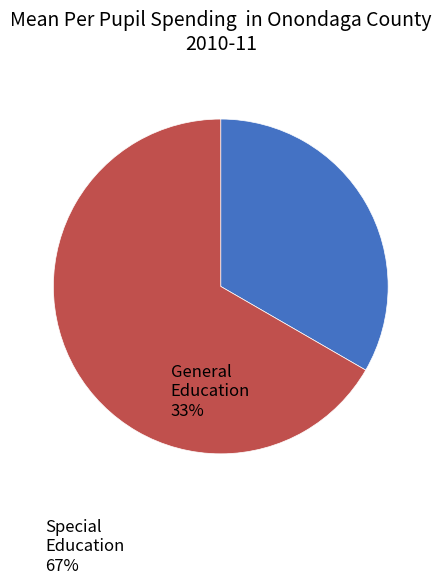

Is there any slice that represents more than half of the pie?

Yes